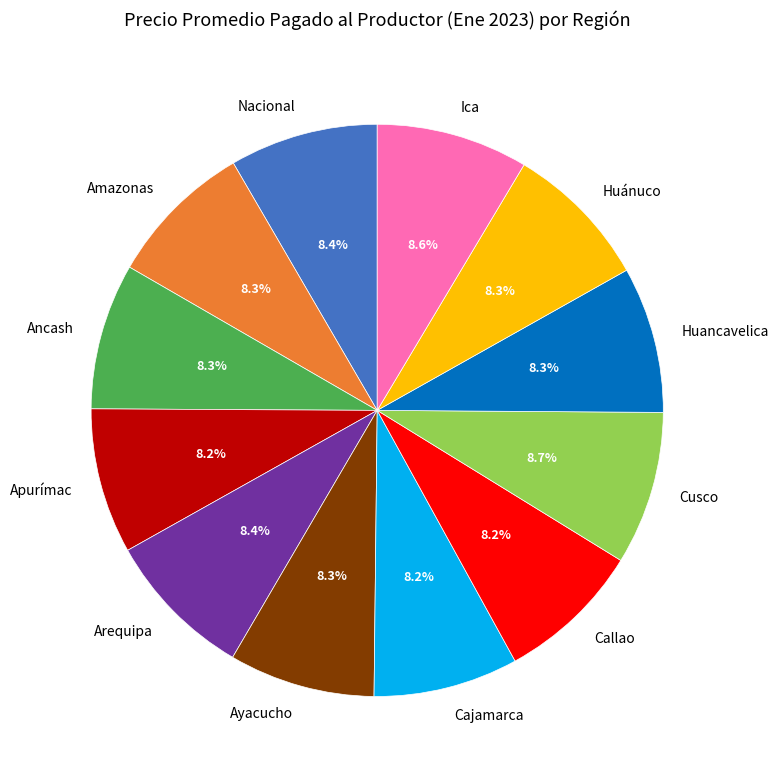

Do Cajamarca and Cusco together represent more than half of the pie?

No